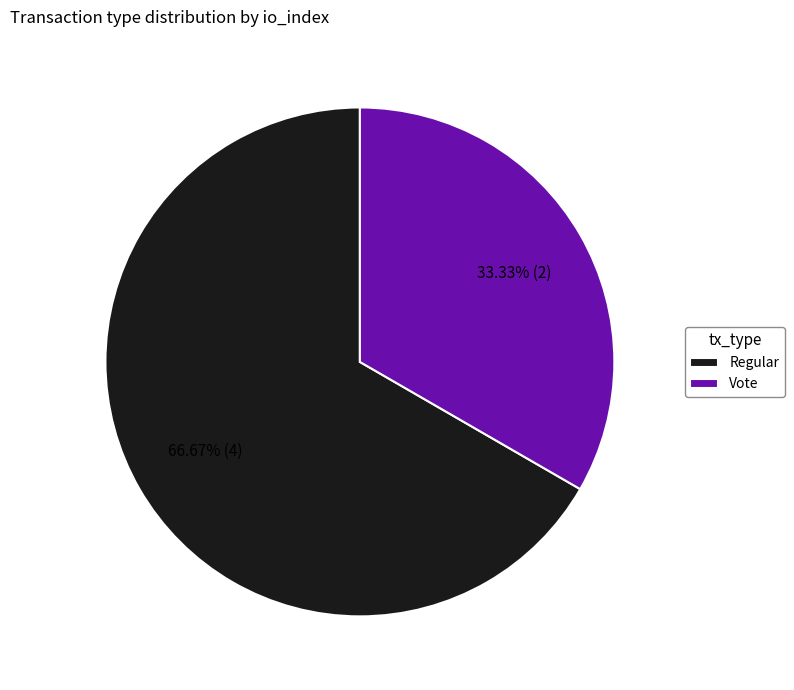

To the nearest percent, what is the difference between the largest and smallest slice percentages?

33%